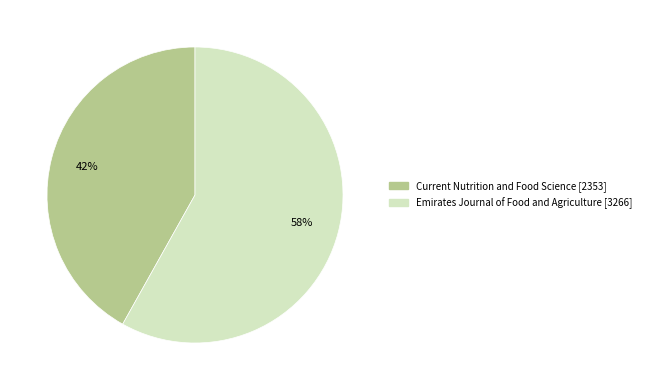

How many segments does this pie chart have?

2